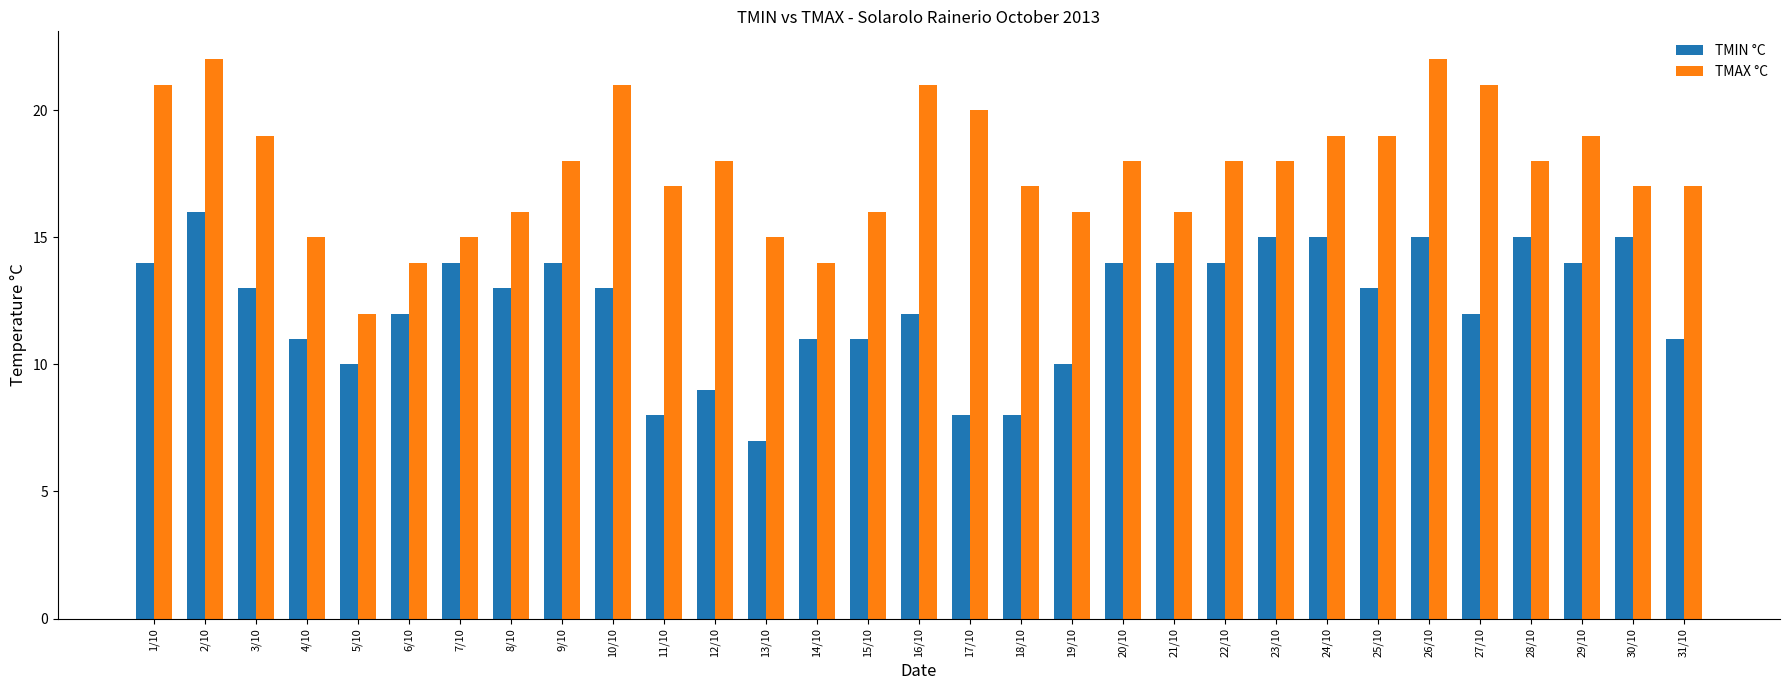

What is the spread (max minus min) of values at 28/10?

3